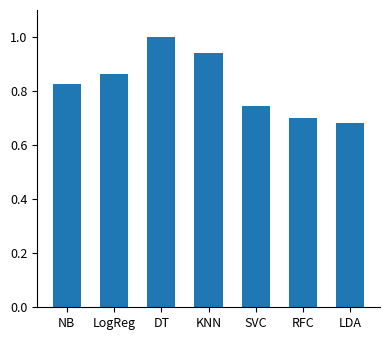

Is it true that the value at RFC is 0.9?

False